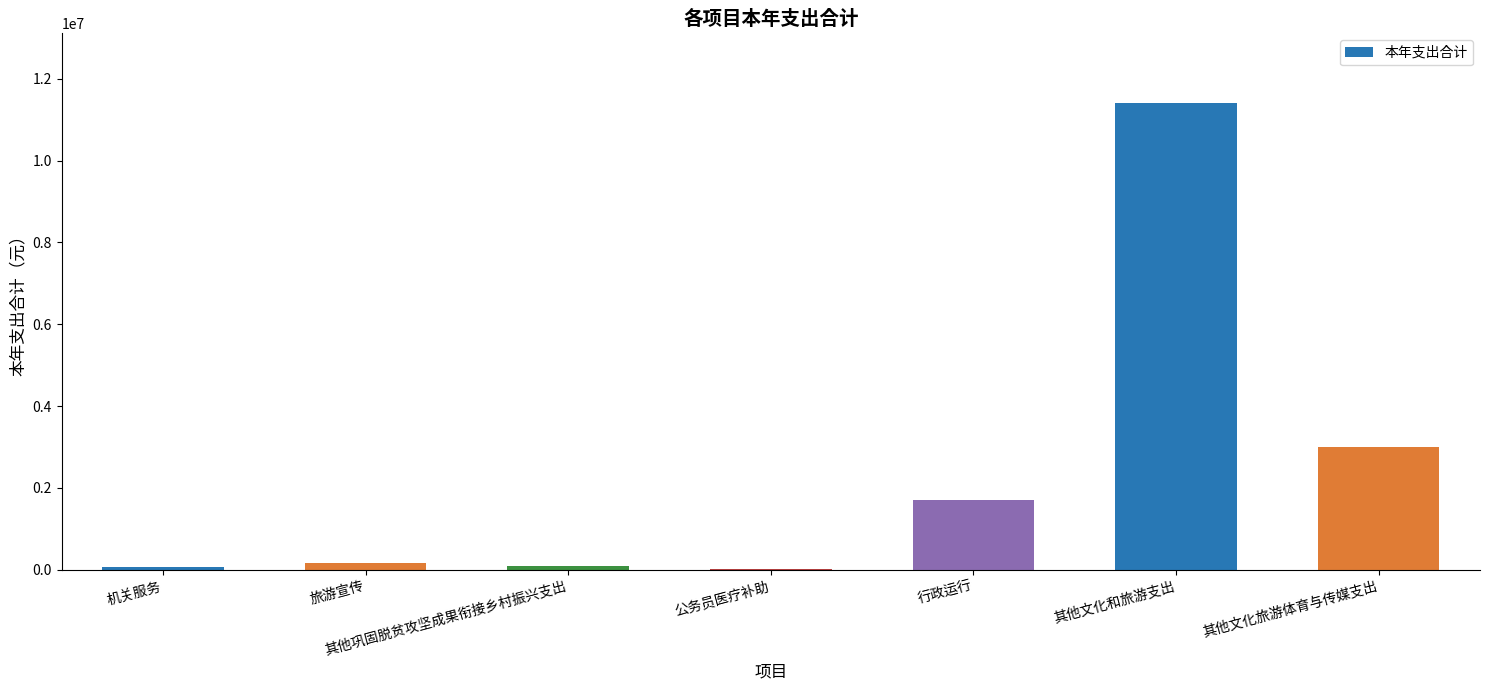

Is it true that the value at 其他文化旅游体育与传媒支出 is 3000000.0?

True